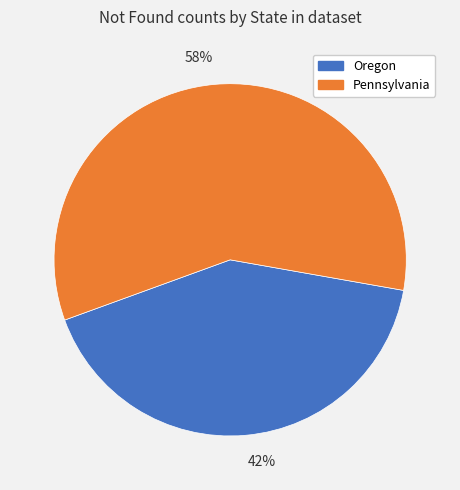

Rank the categories by value from lowest to highest.

42%, 58%